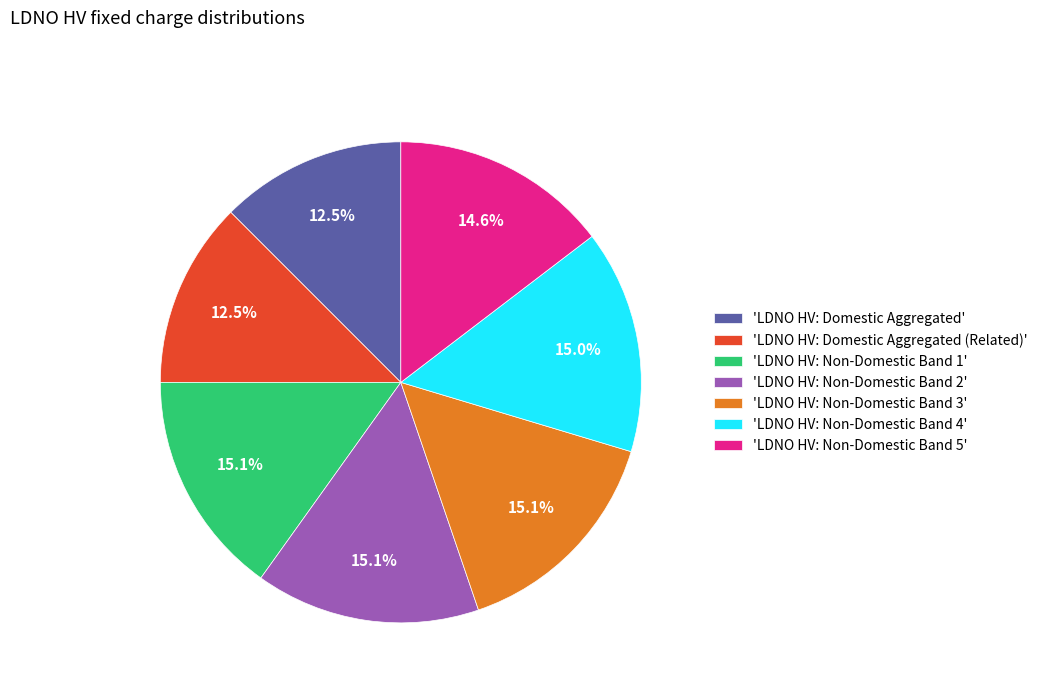

What percentage is NOT represented by 'LDNO HV: Non-Domestic Band 3'?

84.9%